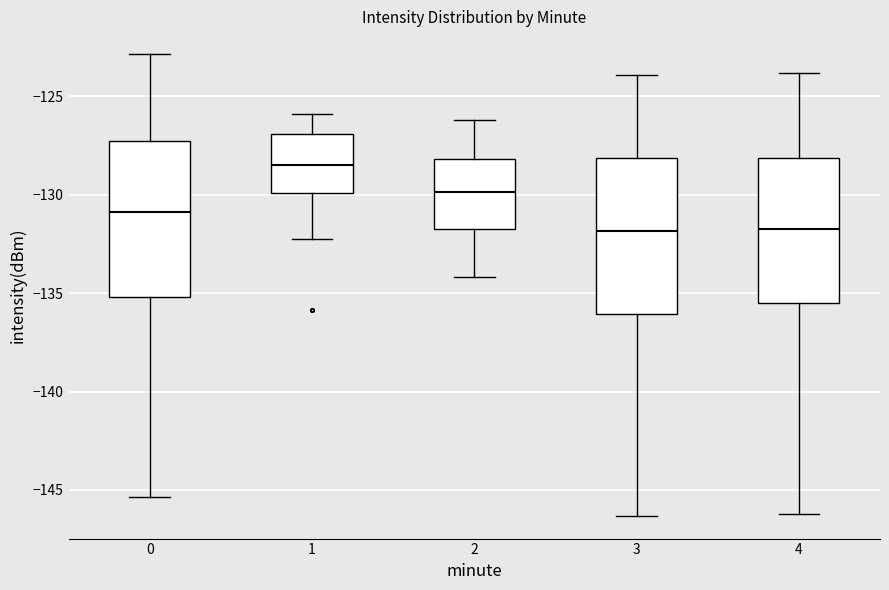

Reading left to right, transcribe this box plot: for each box, give where its median line is, the range the box spans, and where its two whiskers end, as read against the y-axis. The values are not printed on the chart, so give them approximately, as read against the axis.

0: median -131.0, box -135.0 to -127.5, whiskers -145.5 to -123.0
1: median -128.5, box -130.0 to -127.0, whiskers -132.0 to -126.0
2: median -130.0, box -131.5 to -128.0, whiskers -134.0 to -126.0
3: median -132.0, box -136.0 to -128.0, whiskers -146.5 to -124.0
4: median -131.5, box -135.5 to -128.0, whiskers -146.0 to -124.0